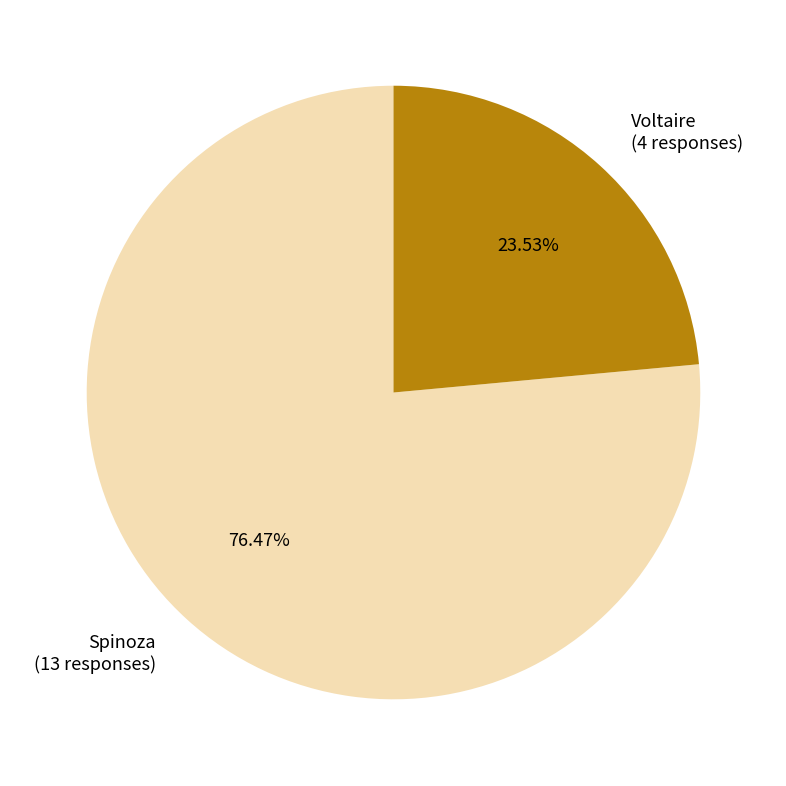

Does any single category account for the majority?

Yes